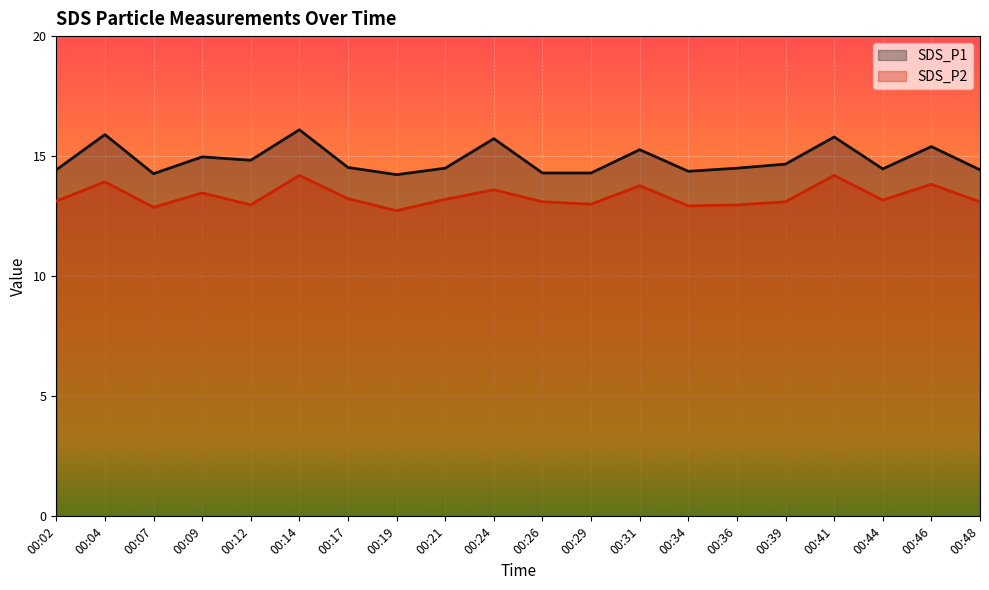

At which category does SDS_P1 reach its first local valley?

00:07